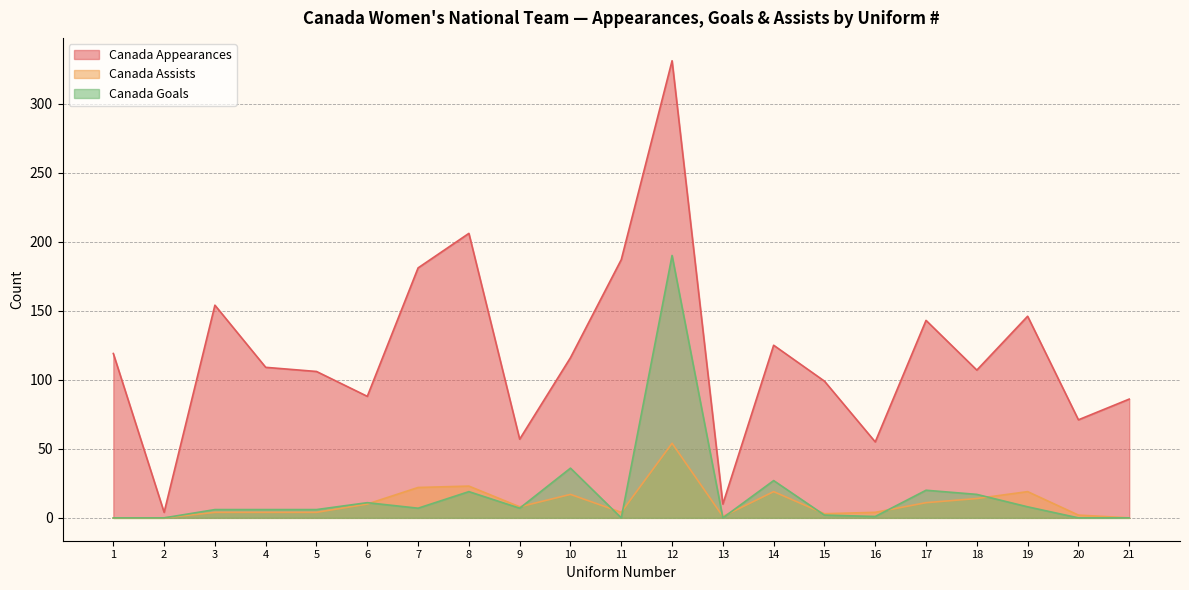

Which series has the largest total across all categories?

Canada Appearances